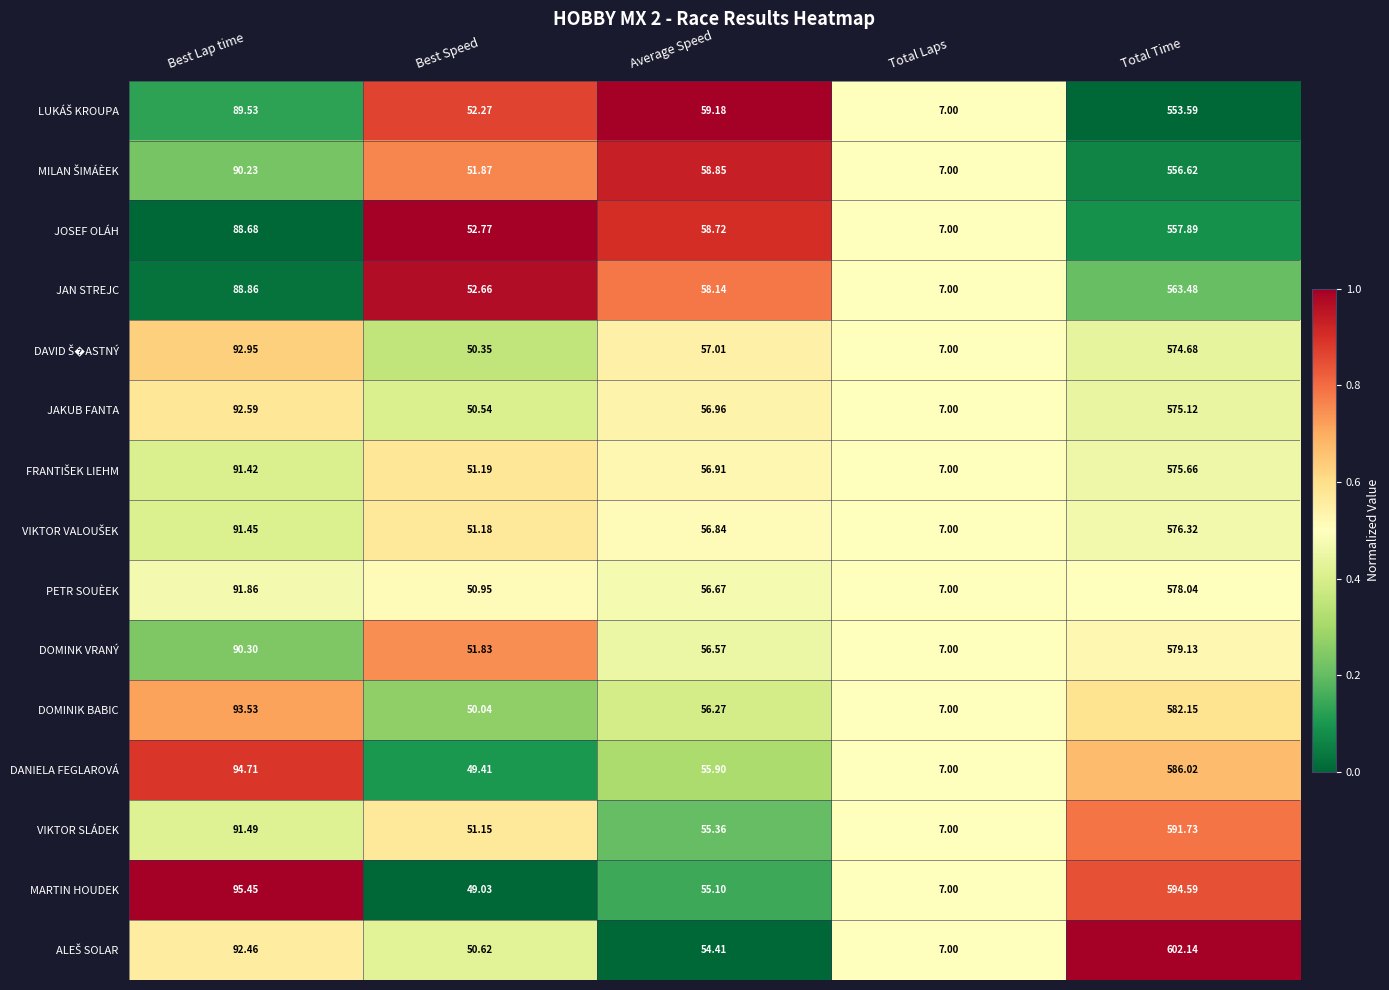

At which category does the chart reach its peak across all series?

Total Time